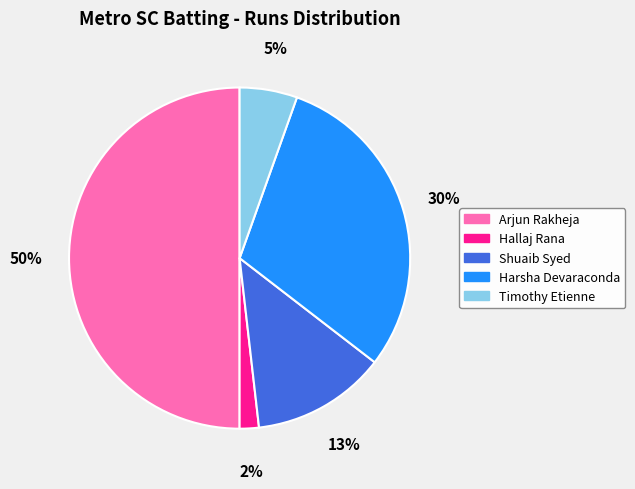

Which has a higher value, Arjun Rakheja or Shuaib Syed?

Arjun Rakheja